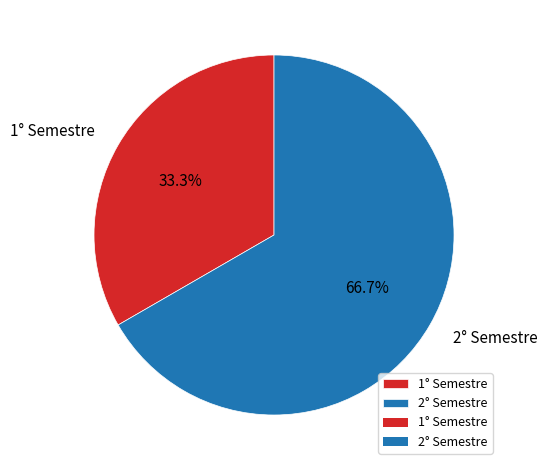

To the nearest percent, what is the average slice percentage?

50%